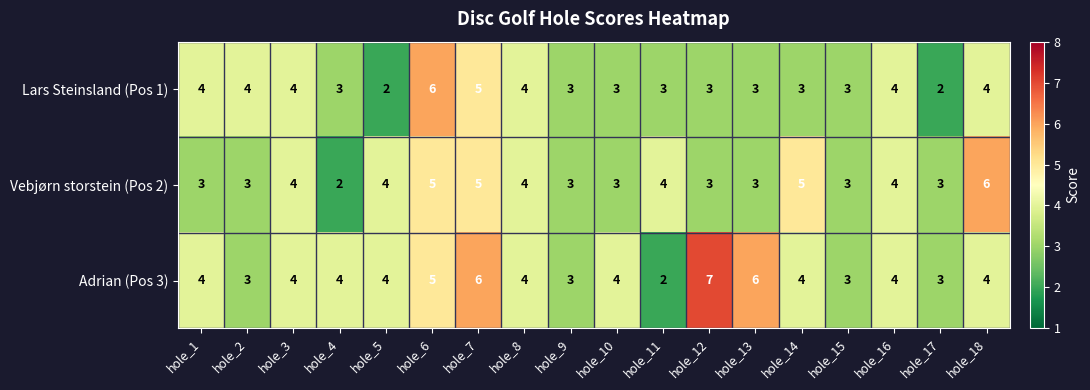

What is the spread (max minus min) of values at hole_1?

1